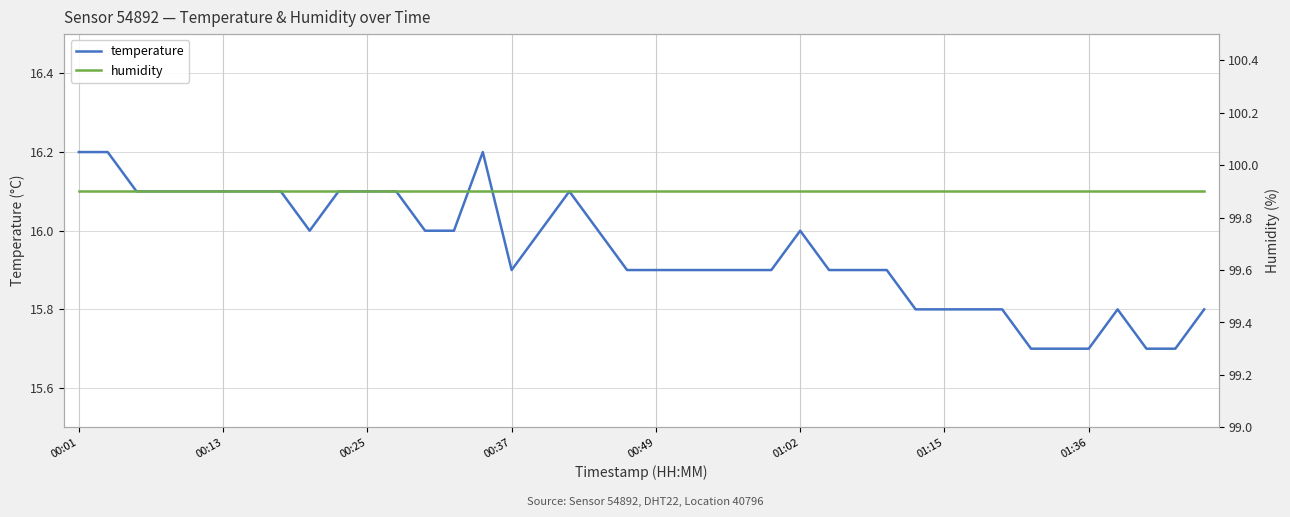

The value of temperature at 19 is 8.1. True or false?

False